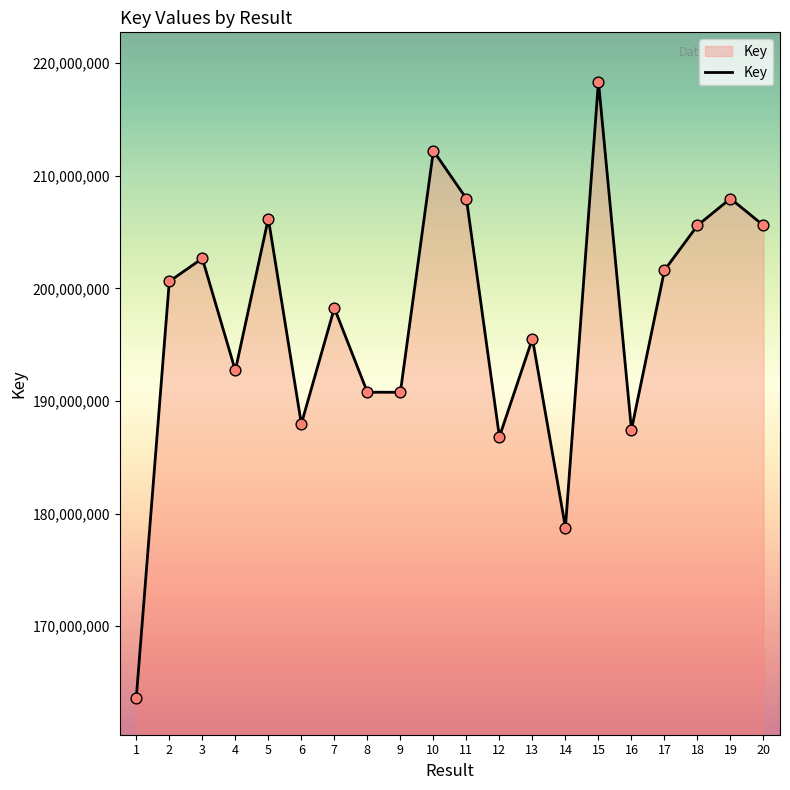

Approximately how many times larger is the value at 14 compared to 6?

1.0